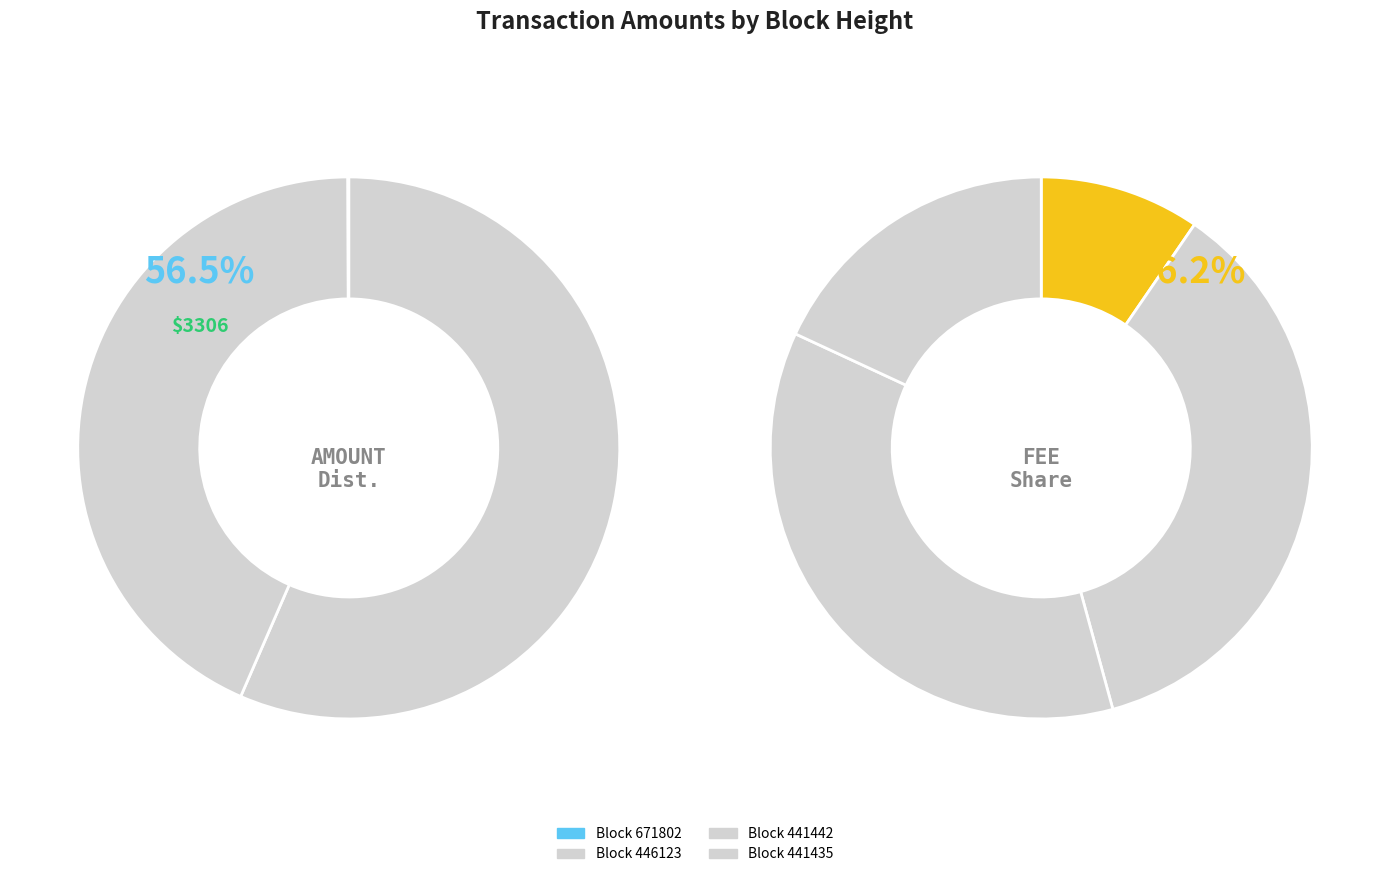

Combined, what portion of the pie is 441435 and 671802?

0.1%